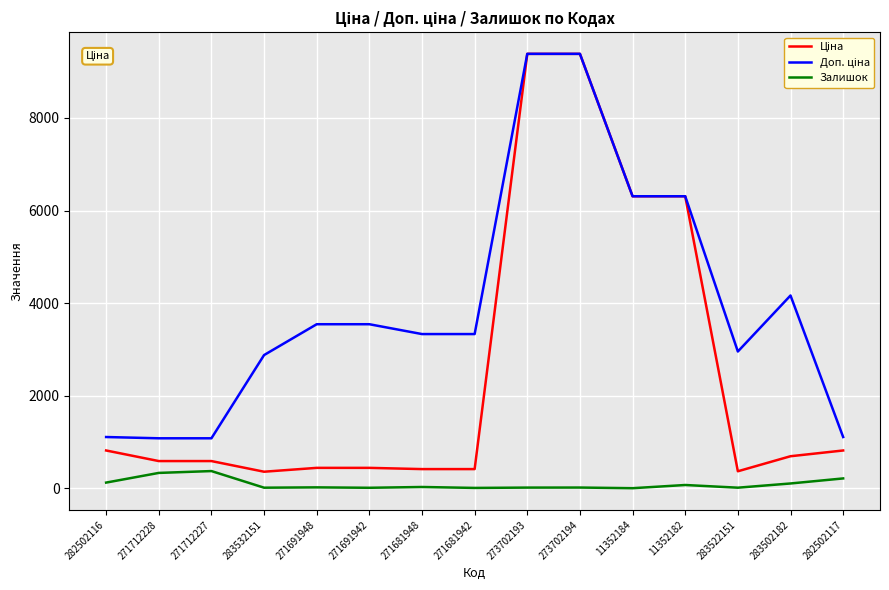

What is the total value across all series at 271712228?

2005.6